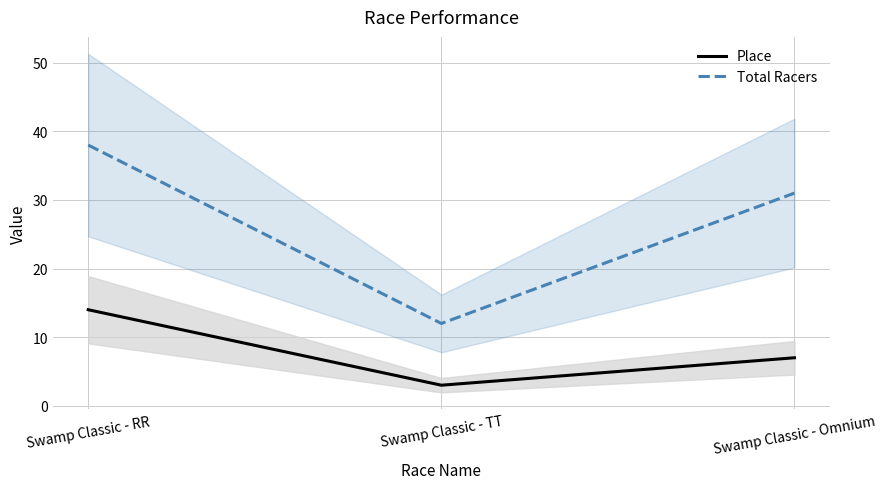

What is the minimum value shown in the chart?

3